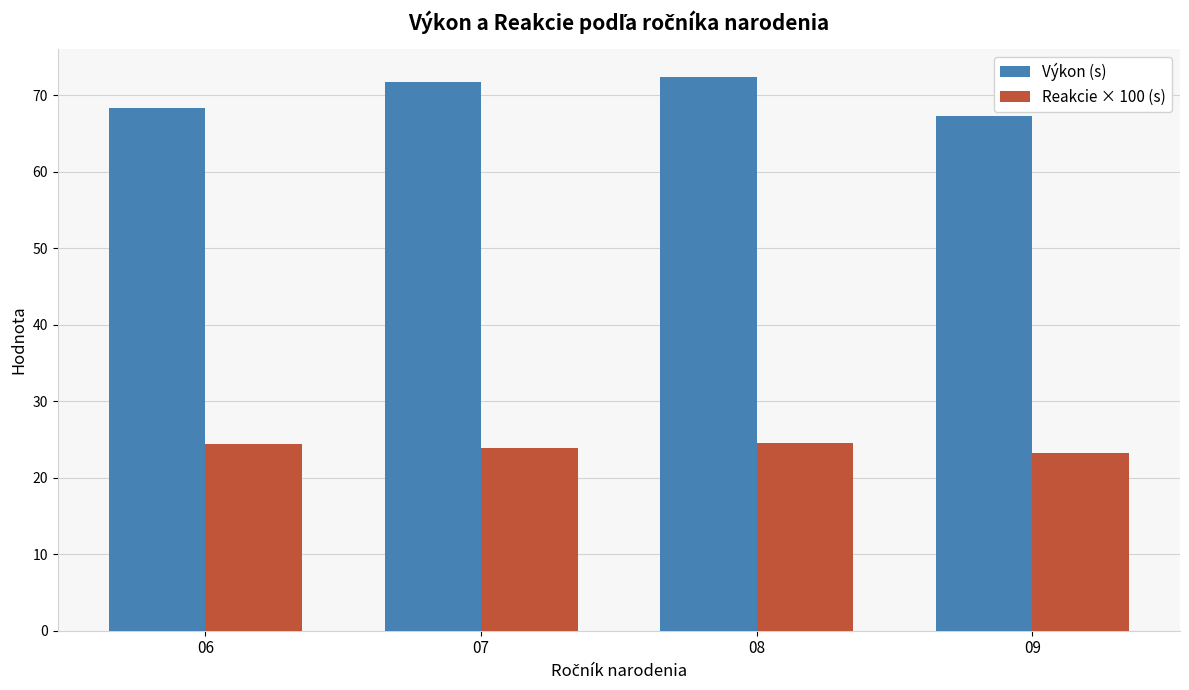

The value of Reakcie × 100 (s) at 08 is 24.5. True or false?

True